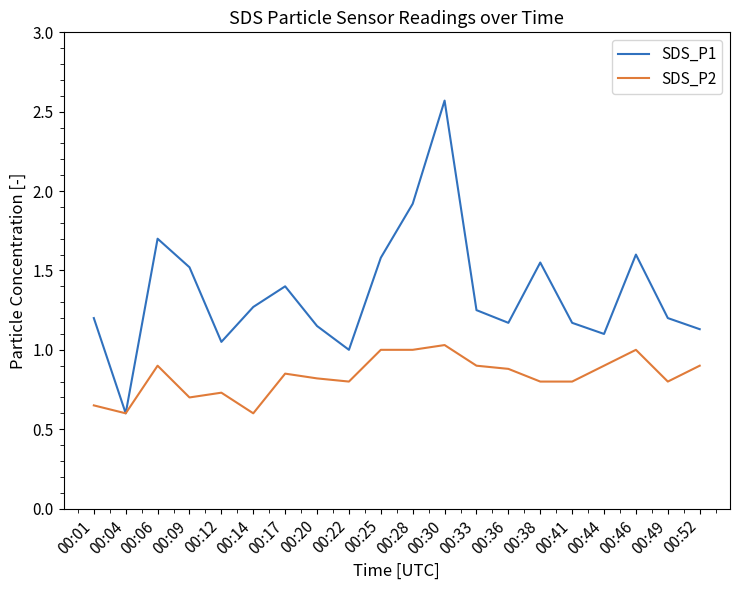

Which series has the largest total across all categories?

SDS_P1